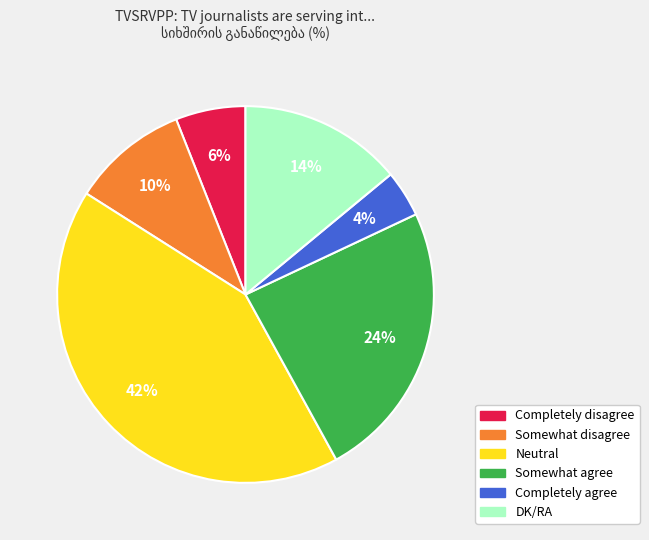

The Somewhat agree slice represents 32% of the pie. True or false?

False